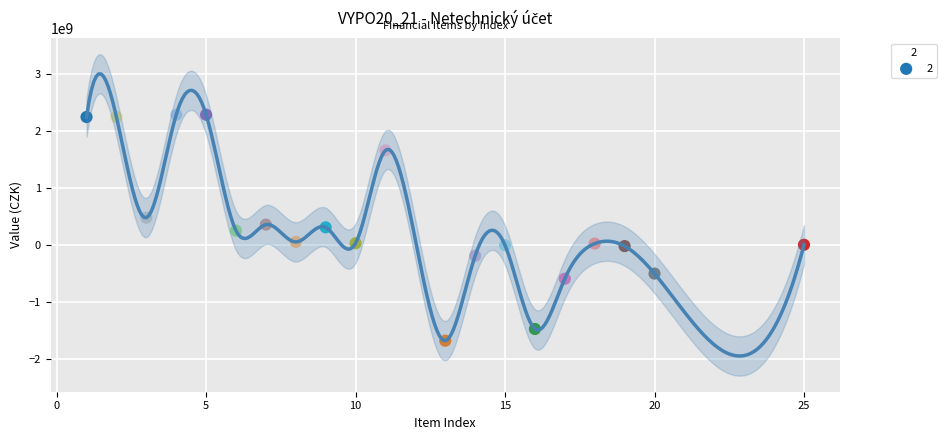

What is the range of X values (max minus min)?

24.0